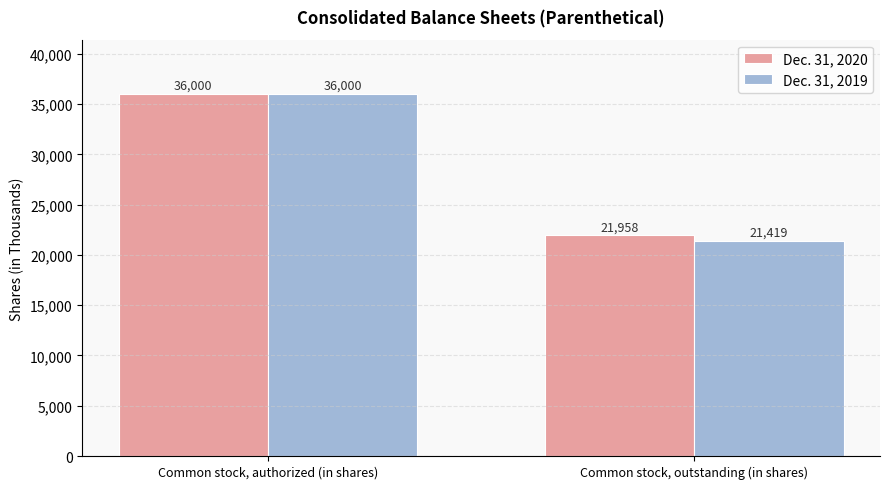

List the labels in order of Dec. 31, 2020 value, smallest first.

Common stock, outstanding (in shares), Common stock, authorized (in shares)